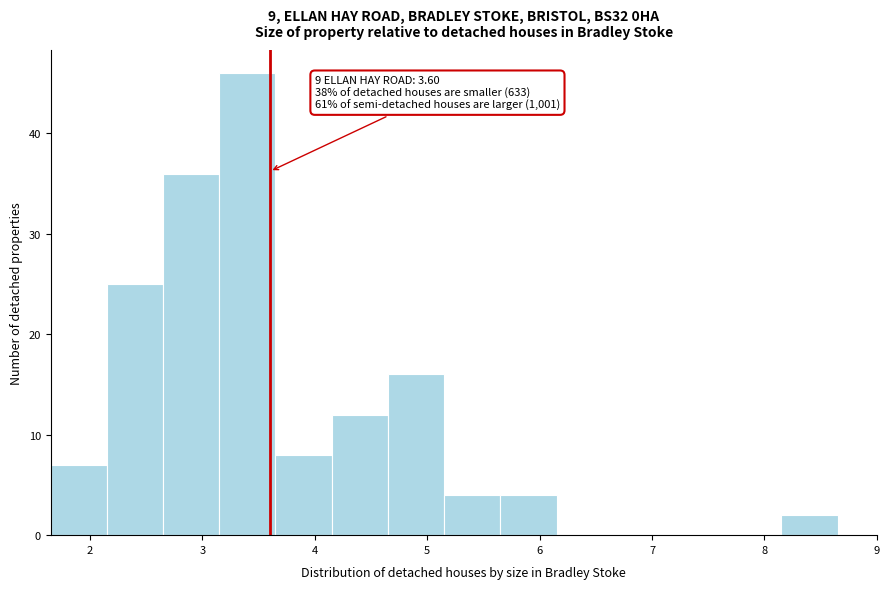

Which range on the x-axis has the tallest bar?

3.15 to 3.65